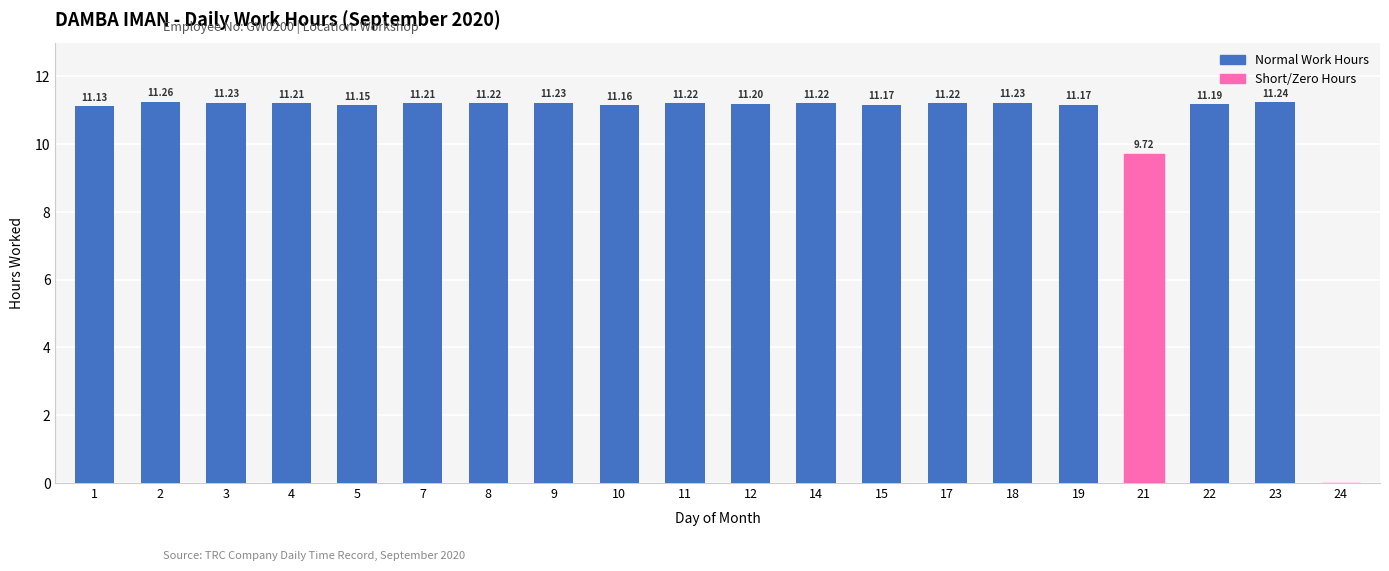

Approximately how many times larger is the value at 11 compared to 23?

1.0